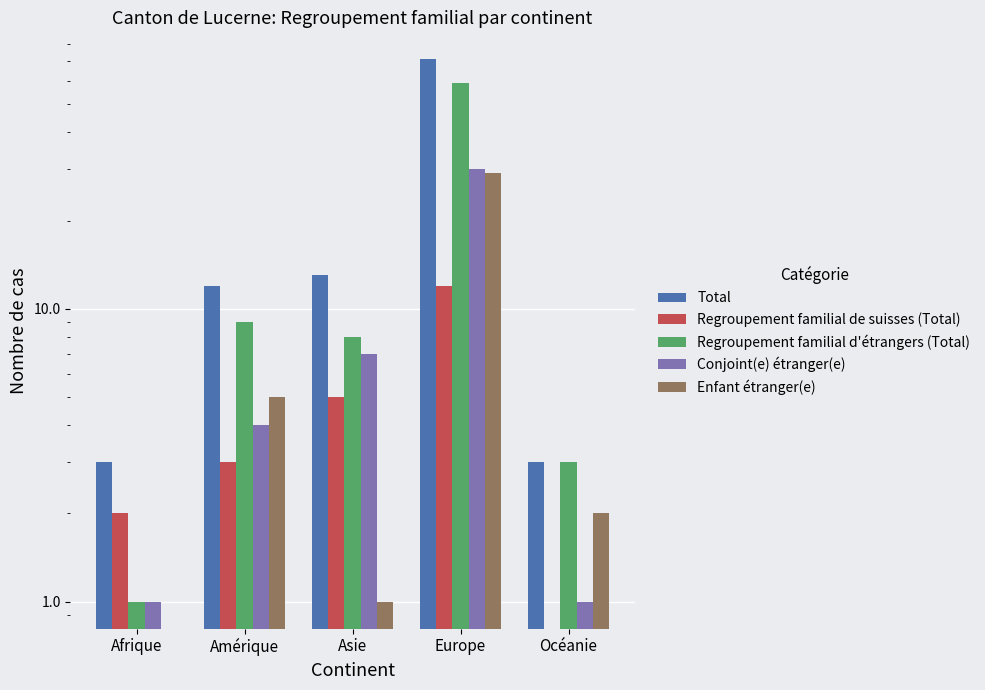

What is the label of the 4th bar from the left?

Europe